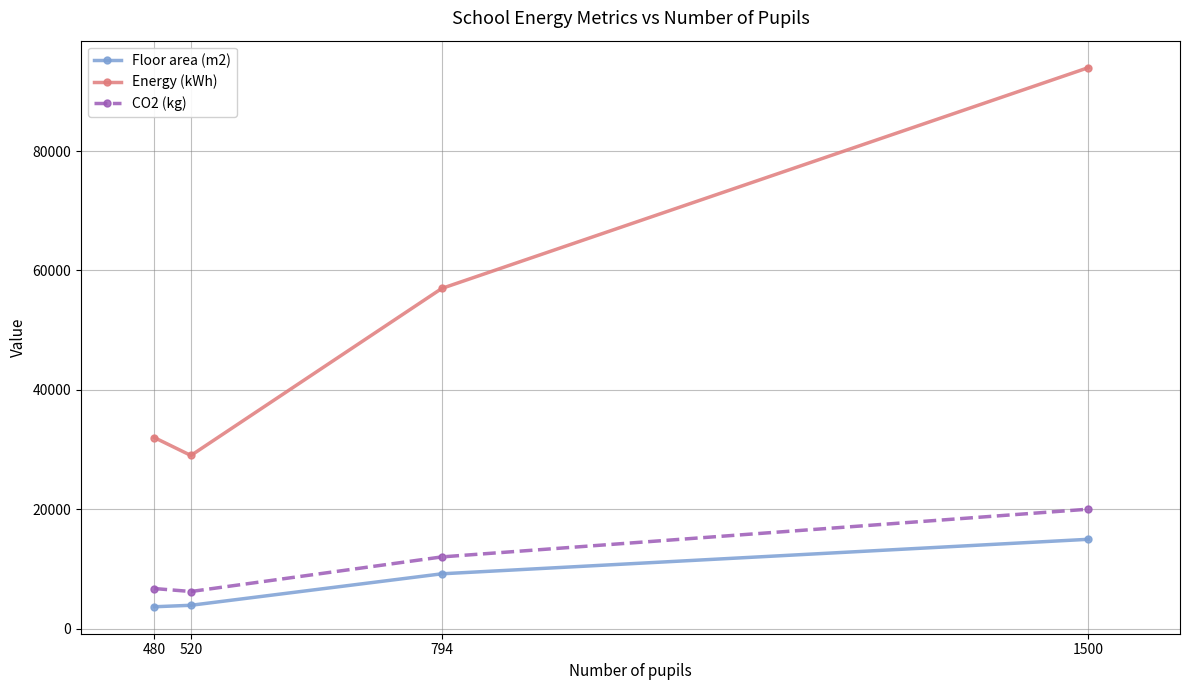

Which series has the largest range (max minus min)?

Energy (kWh)